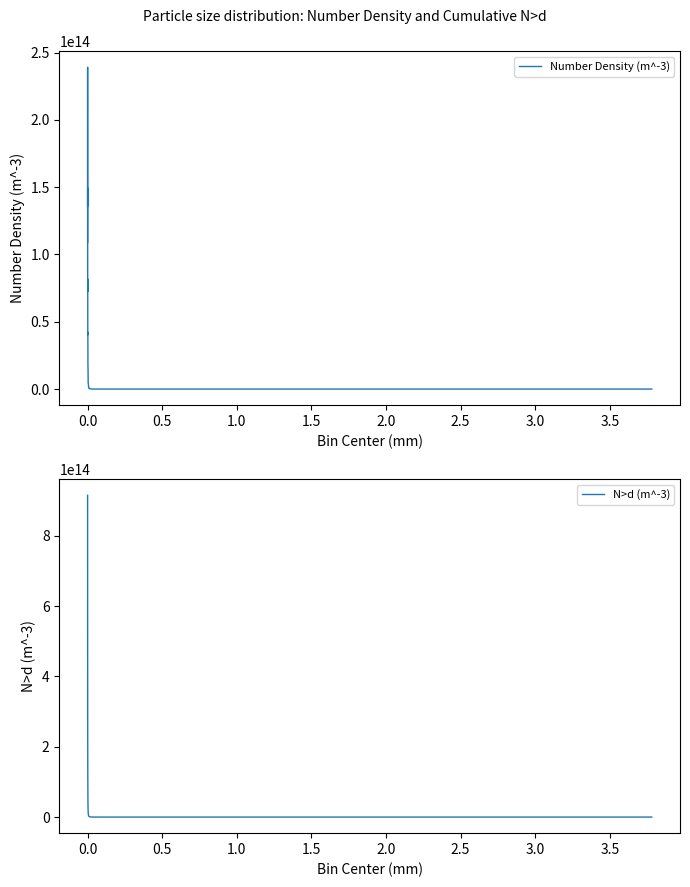

What is the smallest value displayed?

2268491.5